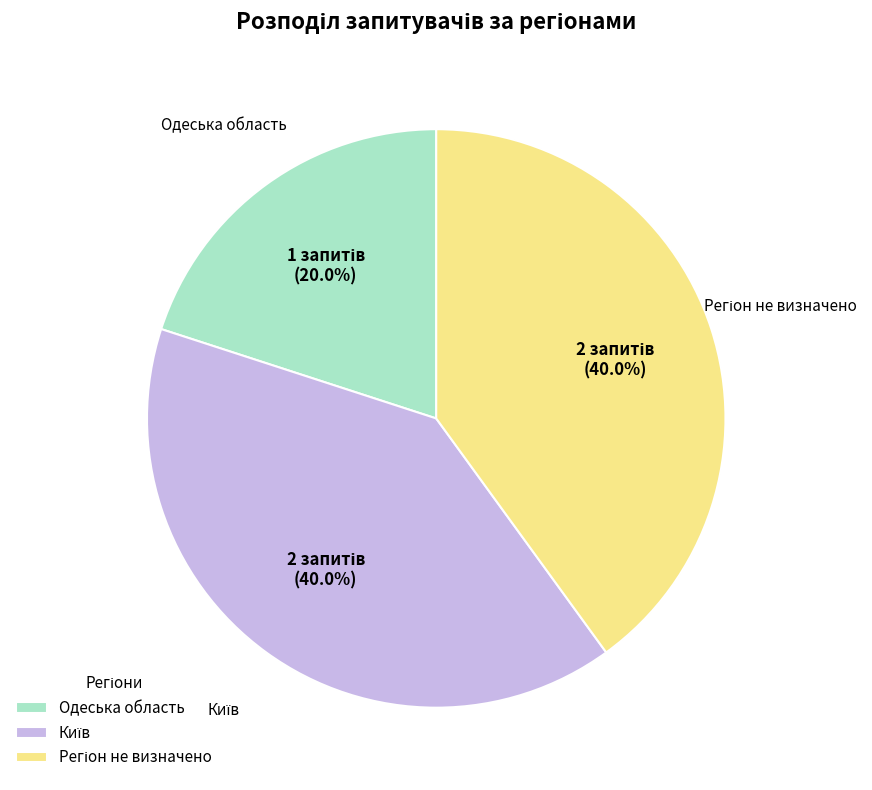

Which category has the smallest portion of the pie?

Одеська область